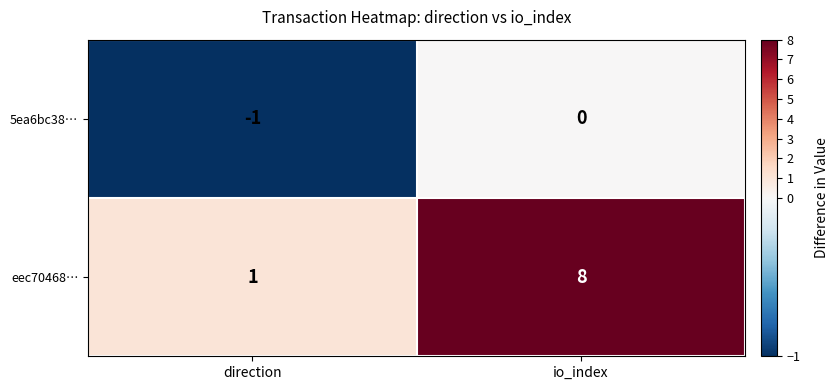

What is the sum of all eec70468… values?

9